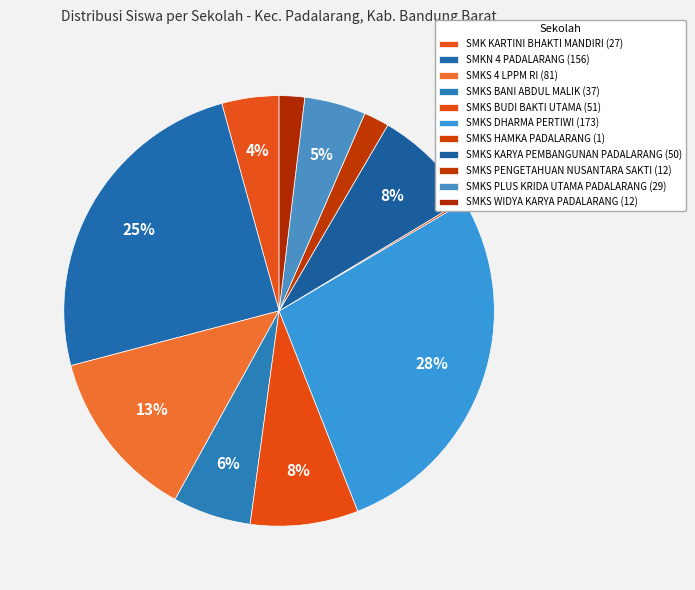

Does SMKS PLUS KRIDA UTAMA PADALARANG represent more than half of the total?

No